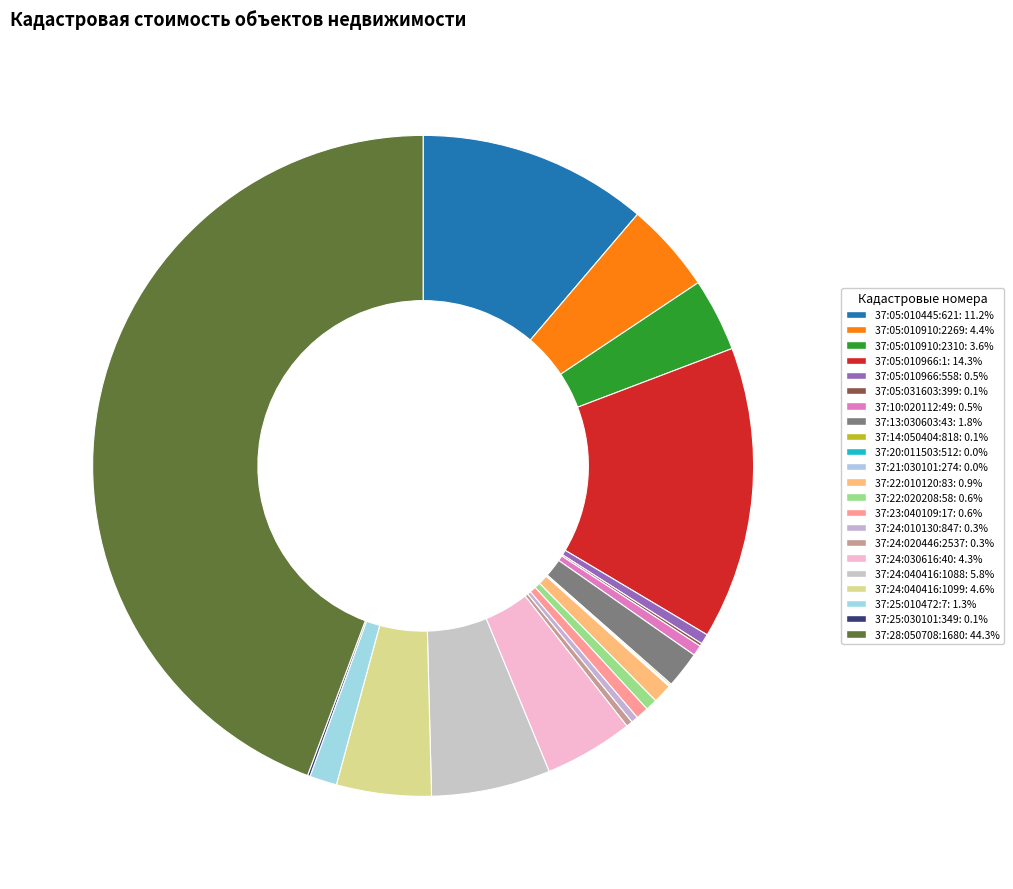

Is it true that 37:05:010910:2269 is 18% of the pie?

False